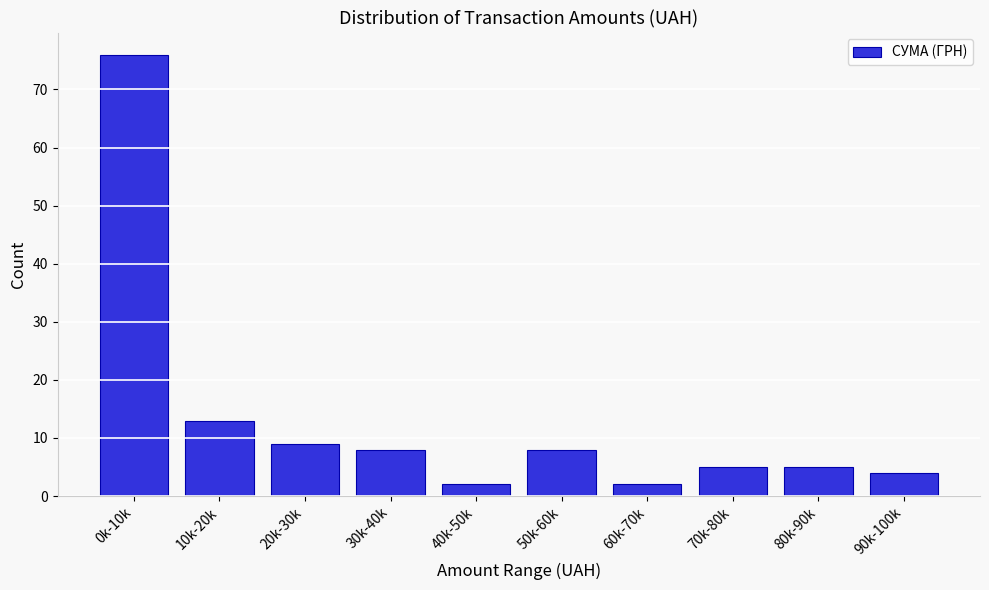

Reading left to right, list all the values displayed in this chart.

76	13	9	8	2	8	2	5	5	4